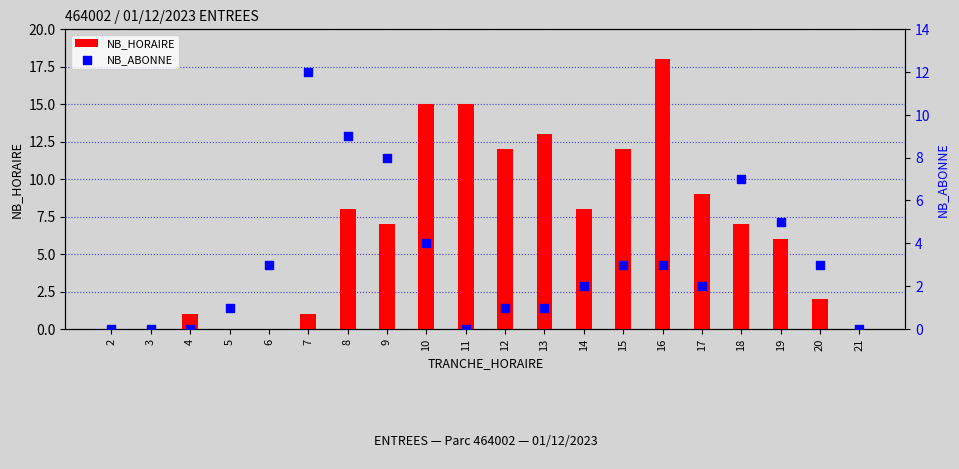

Is the value of NB_ABONNE at 12 greater than the value of NB_HORAIRE at 9?

No